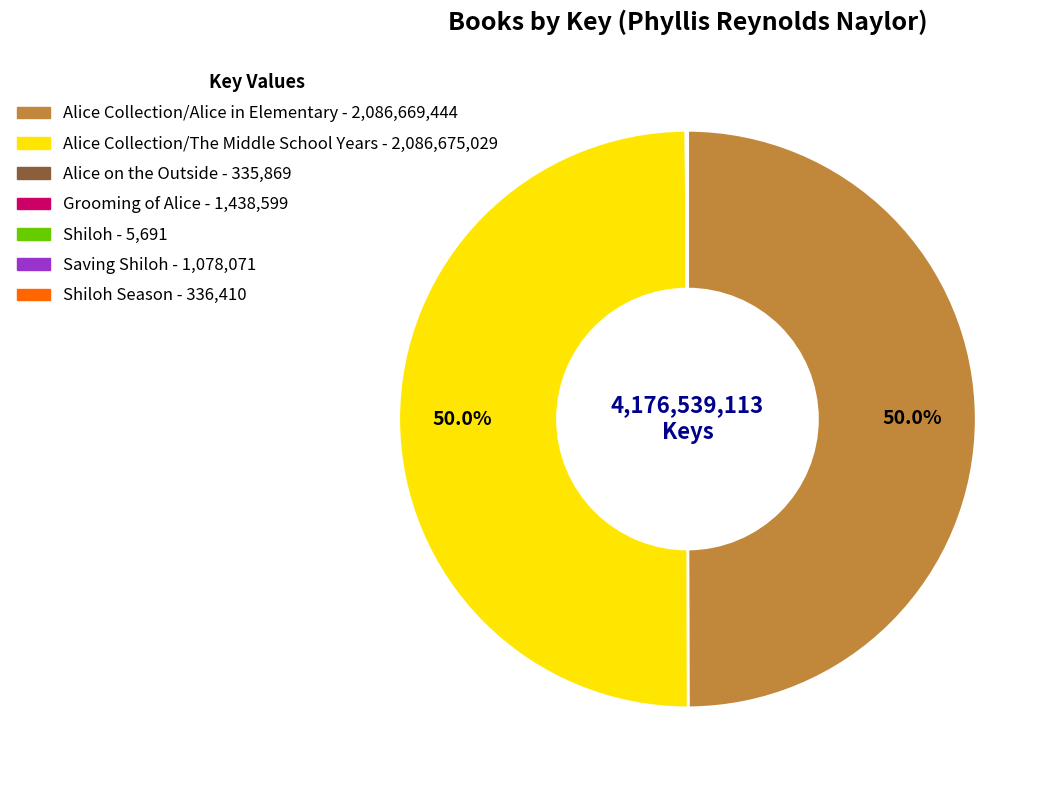

What is the smallest slice in the pie chart?

Shiloh